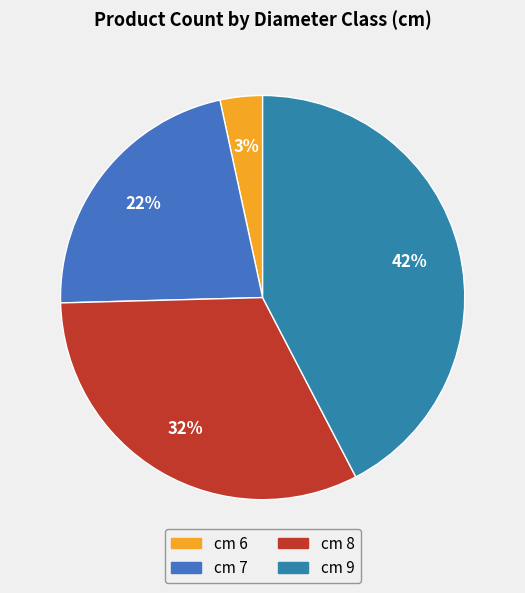

Is there any slice that represents more than half of the pie?

No